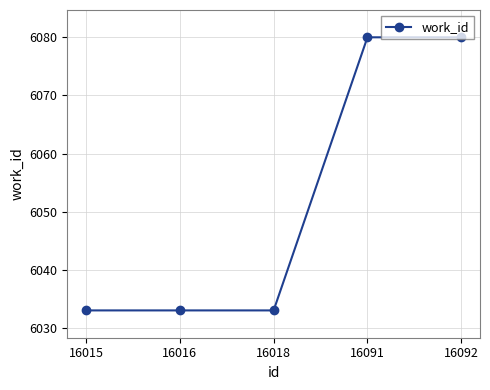

What is the maximum value shown in the chart?

6080